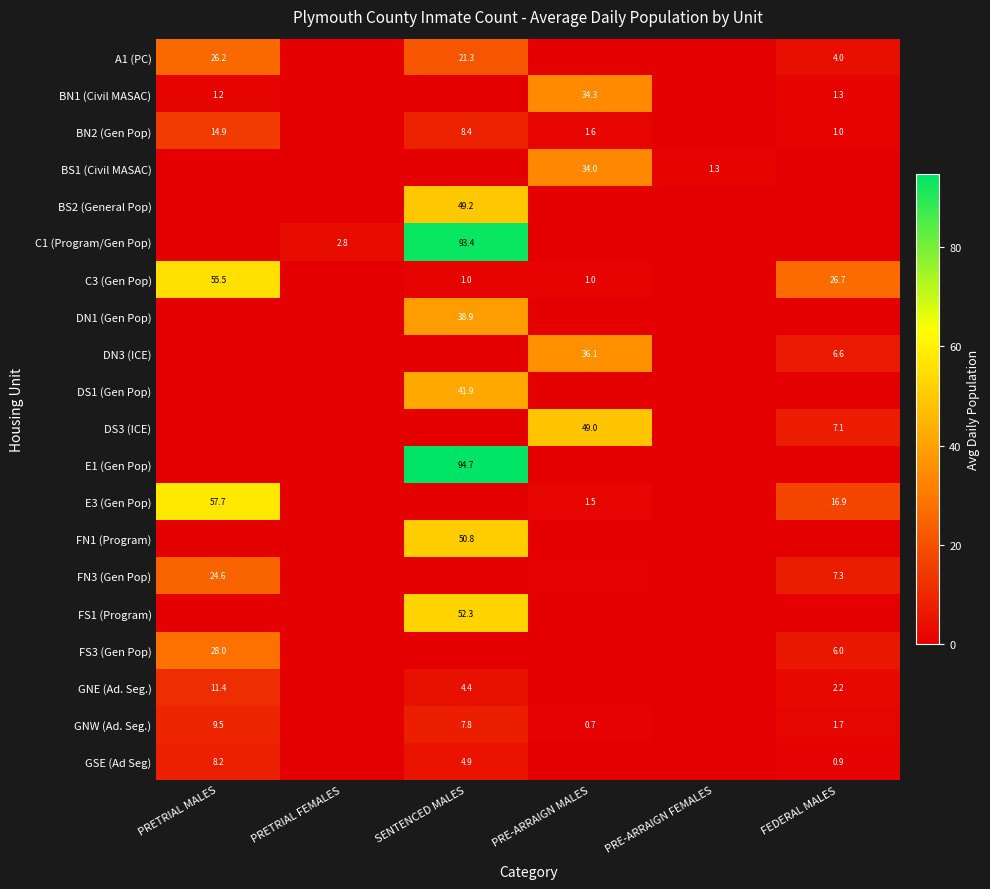

Is it true that FN3 (Gen Pop) equals 0.6 at PRE-ARRAIGN MALES?

False